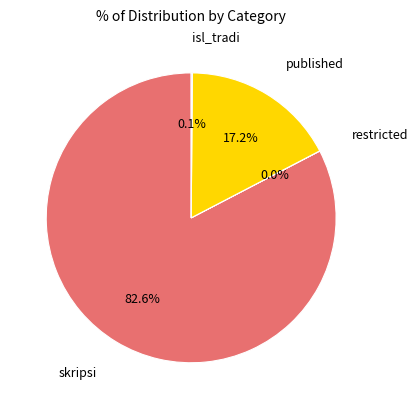

Which category accounts for the majority?

skripsi